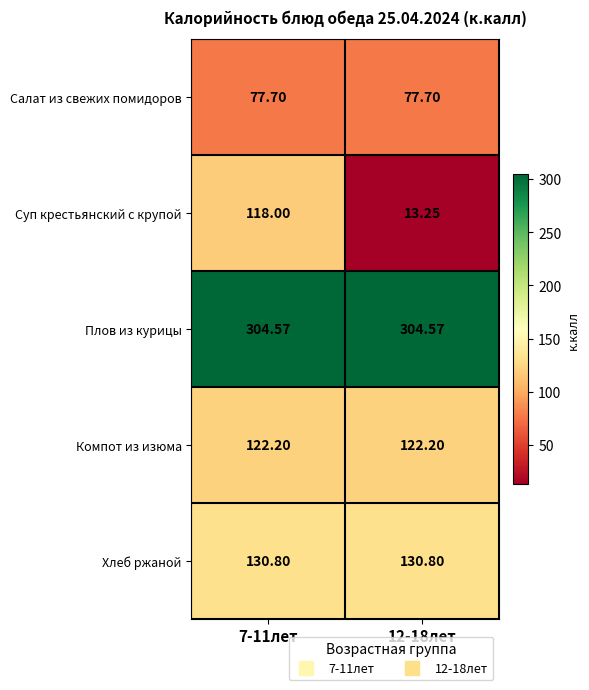

Which series changed the most between 7-11лет and 12-18лет?

Суп крестьянский с крупой